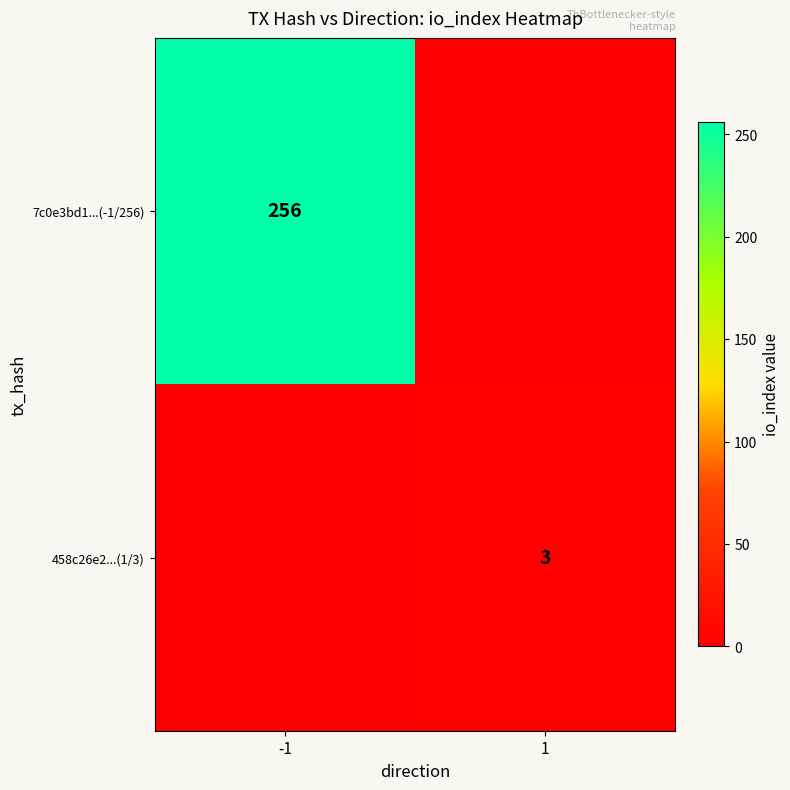

True or false: 7c0e3bd1...(-1/256) has a value of 69 at -1.

False